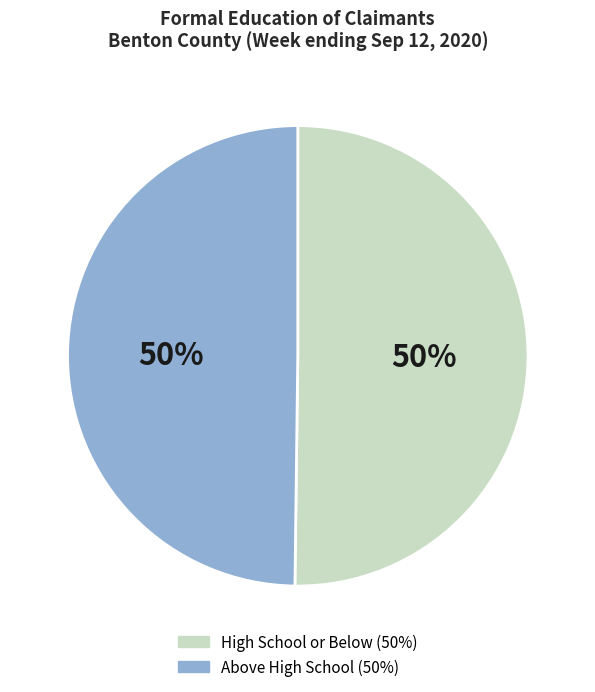

To the nearest percent, what is the average slice percentage?

50%